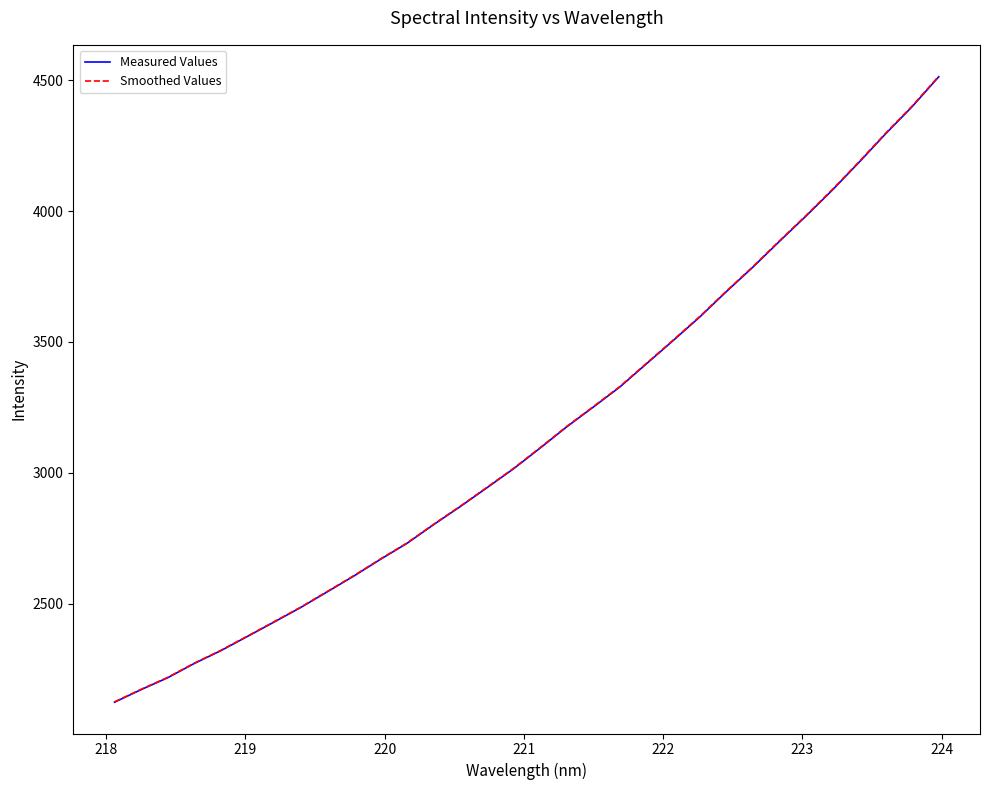

Which series has the widest spread of values?

Smoothed Values